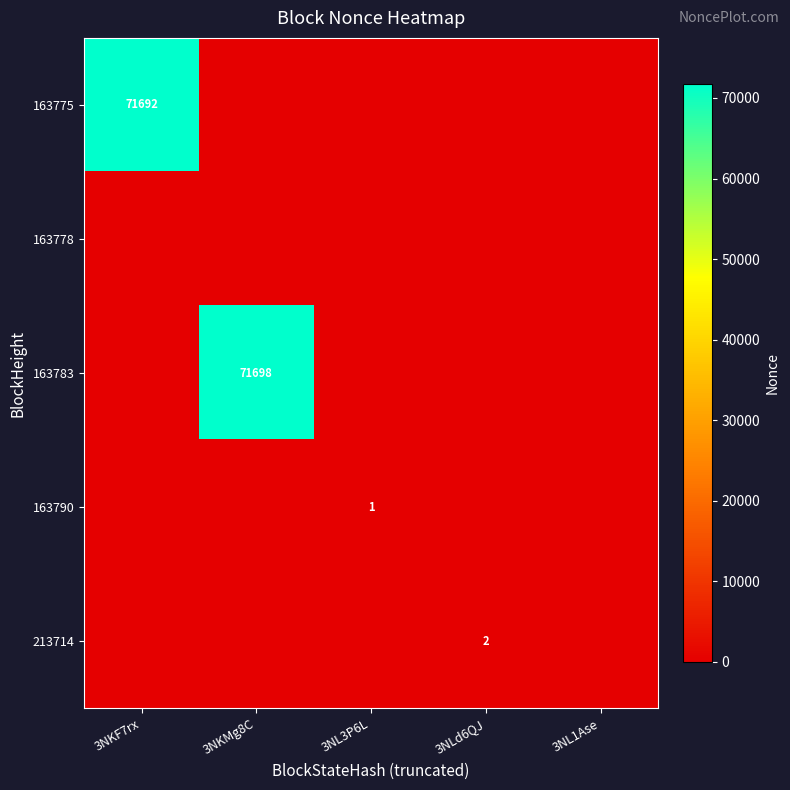

Rank the series by their maximum value, from highest to lowest.

163783, 163775, 213714, 163790, 163778